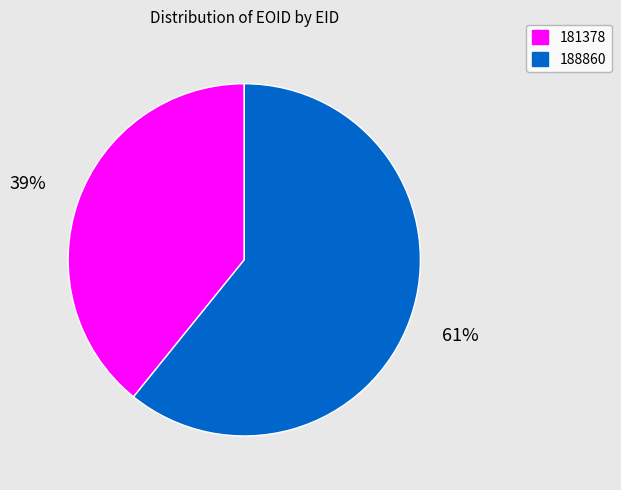

To the nearest percent, what is the difference between the largest and smallest slice percentages?

22%